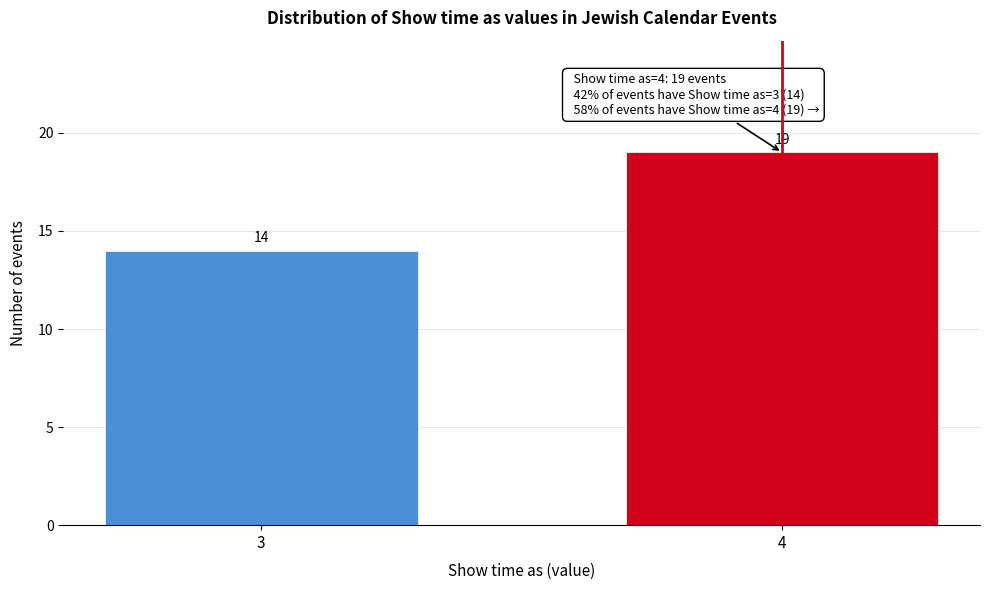

Reading right to left, what are all the values shown in this chart?

19	14